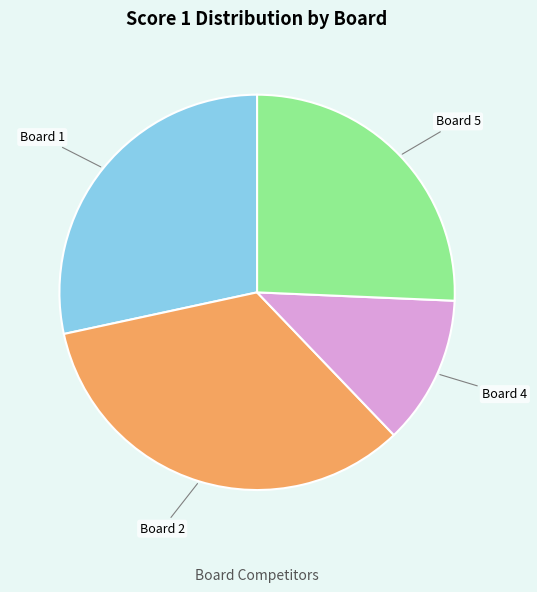

Is there any slice that represents more than half of the pie?

No